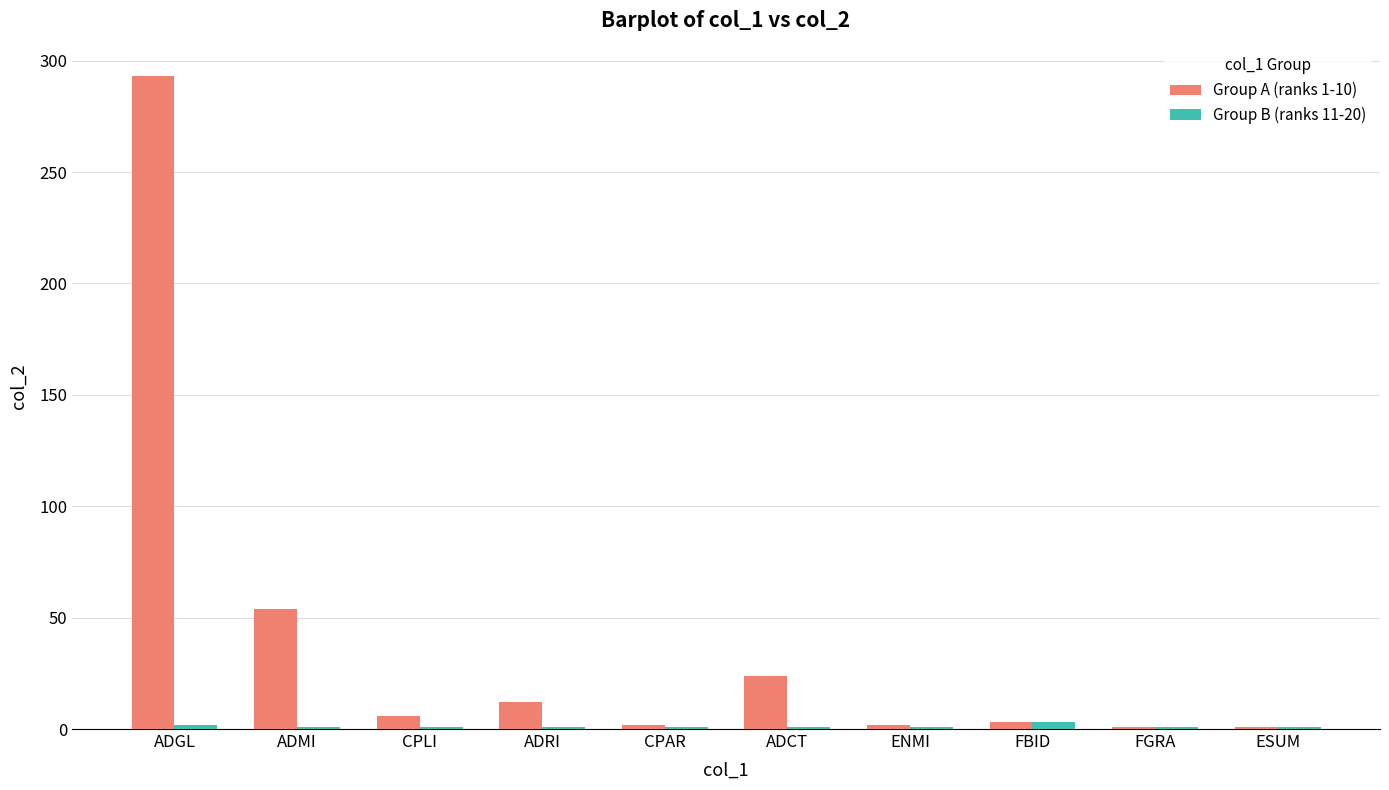

What is the maximum value shown in the chart?

293